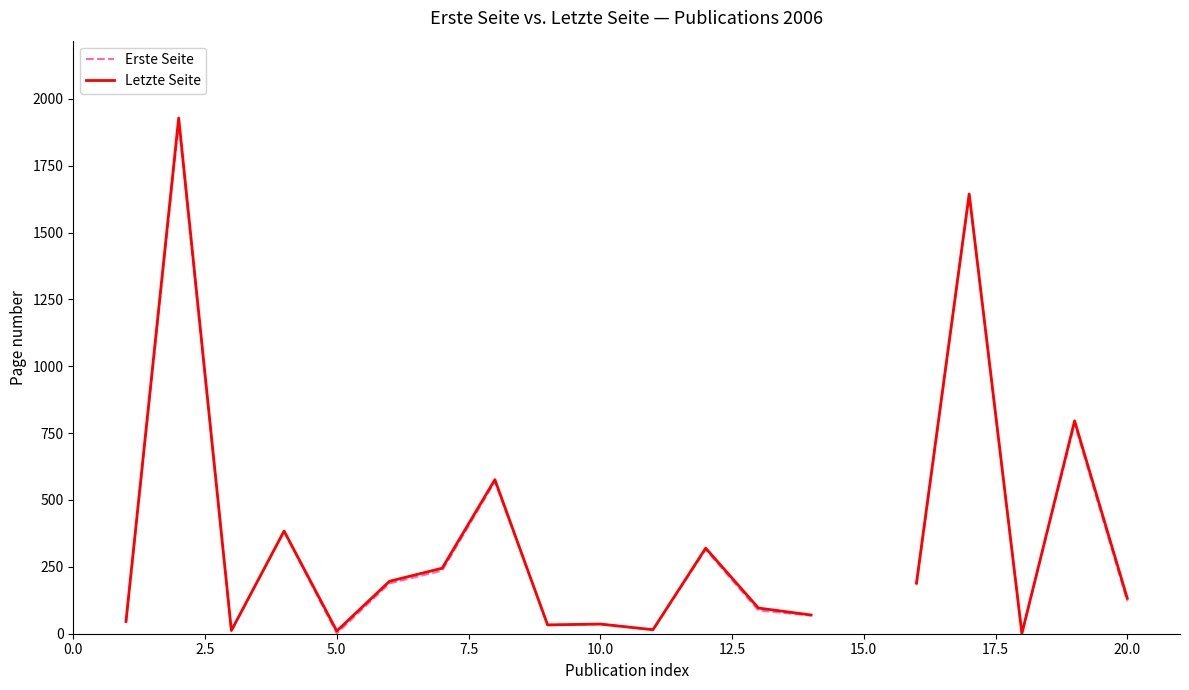

Is the value of Letzte Seite at 16 greater than the value of Erste Seite at 10.0?

Yes